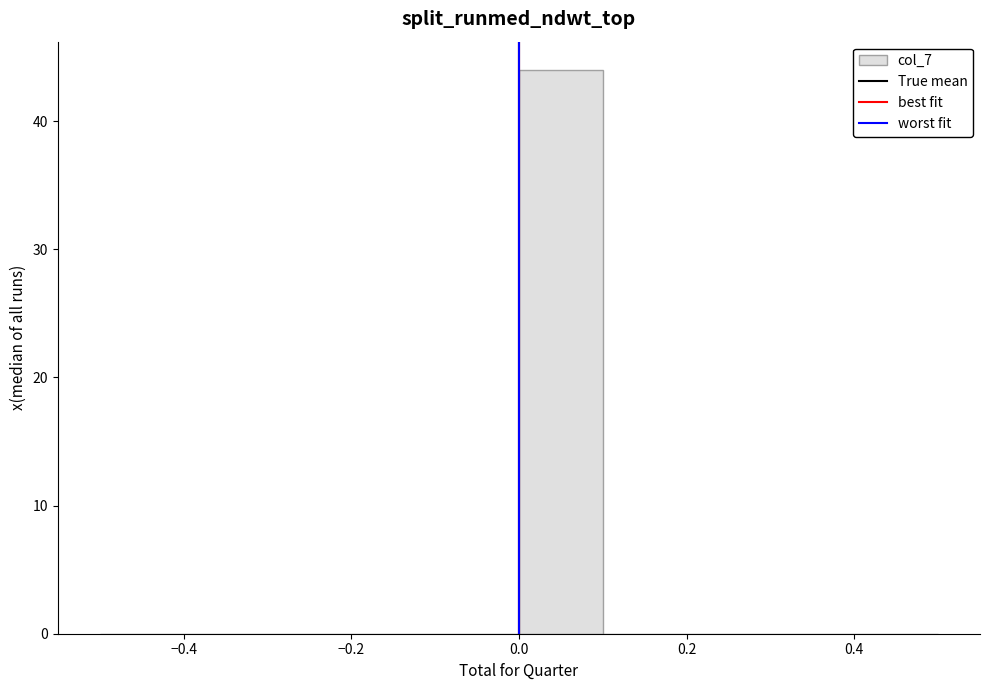

What is the height of the bar covering 0.0 to 0.1 on the x-axis? The values are not printed on the chart, so give them approximately, as read against the axis.

44